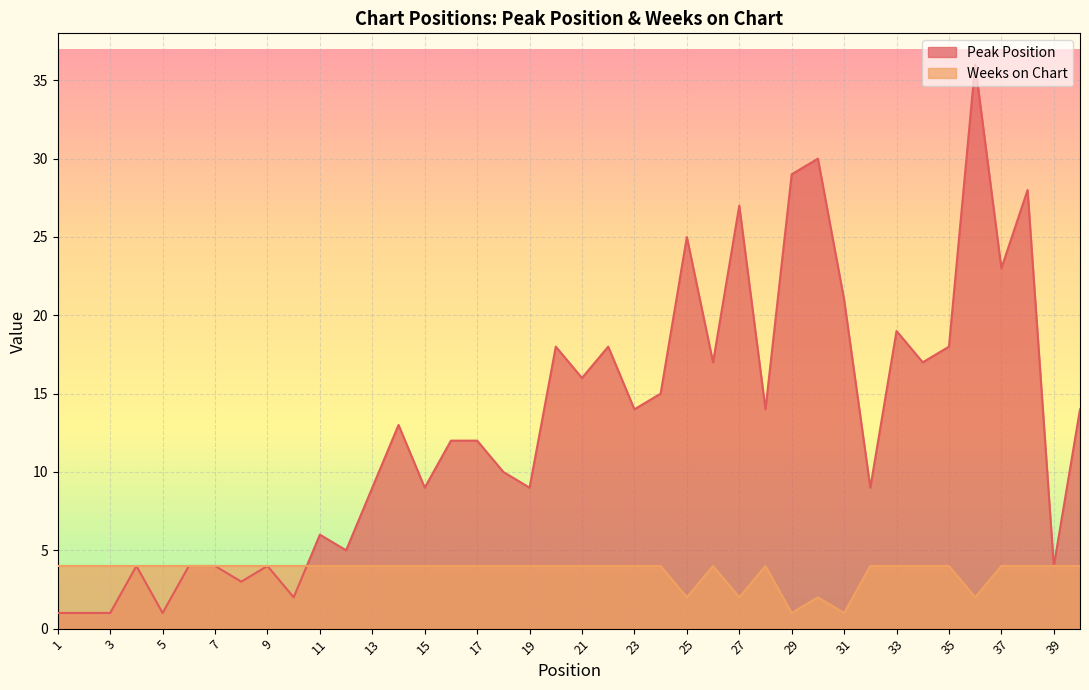

How many data points does each series have?

40